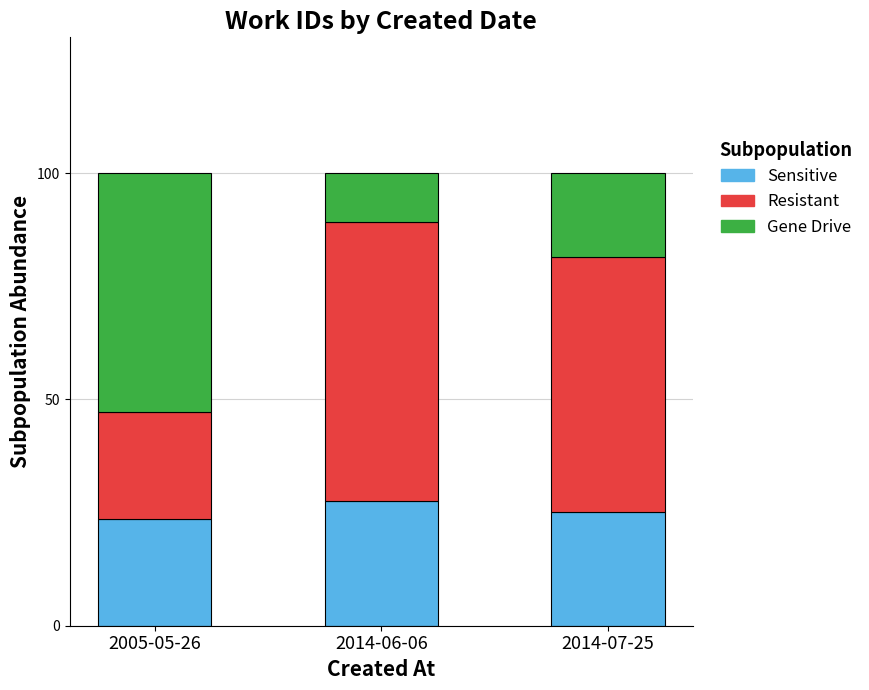

How many bars are there in total?

3